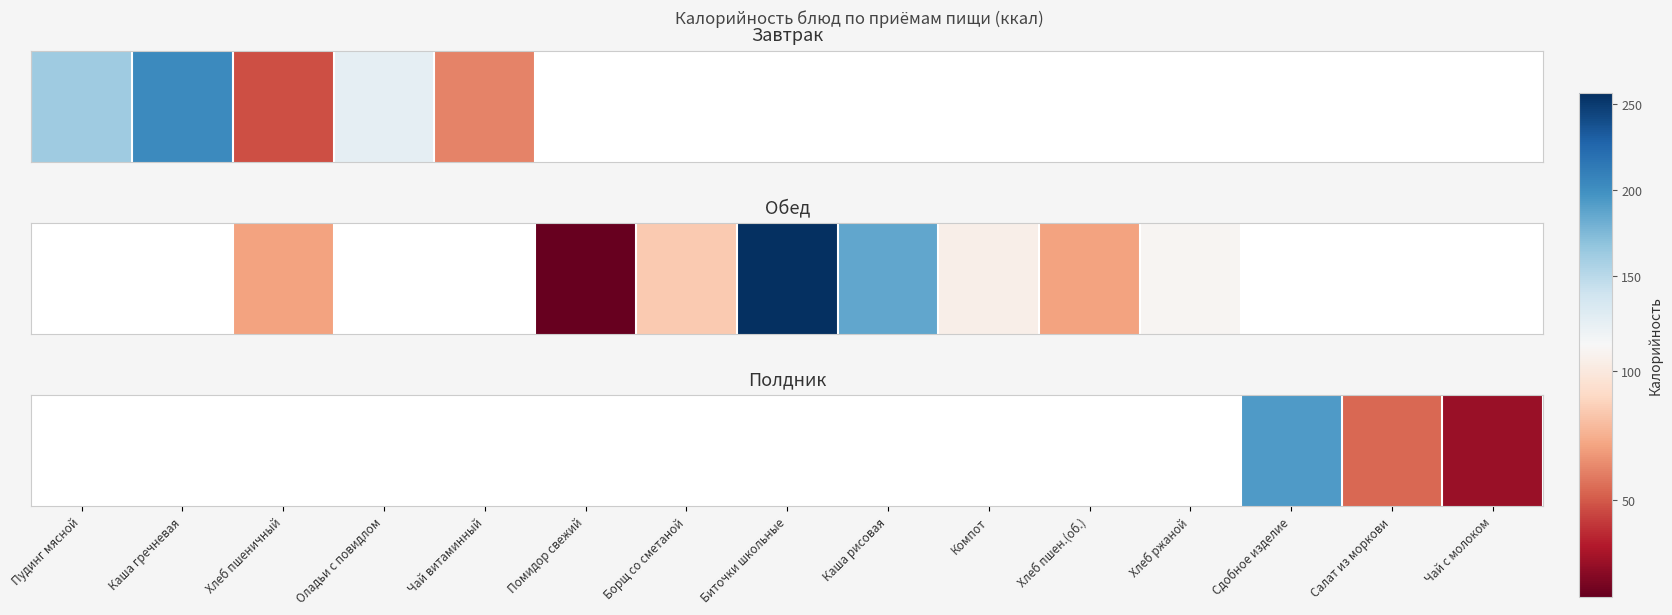

What is the change in value from Салат из моркови to Чай с молоком?

-28.0